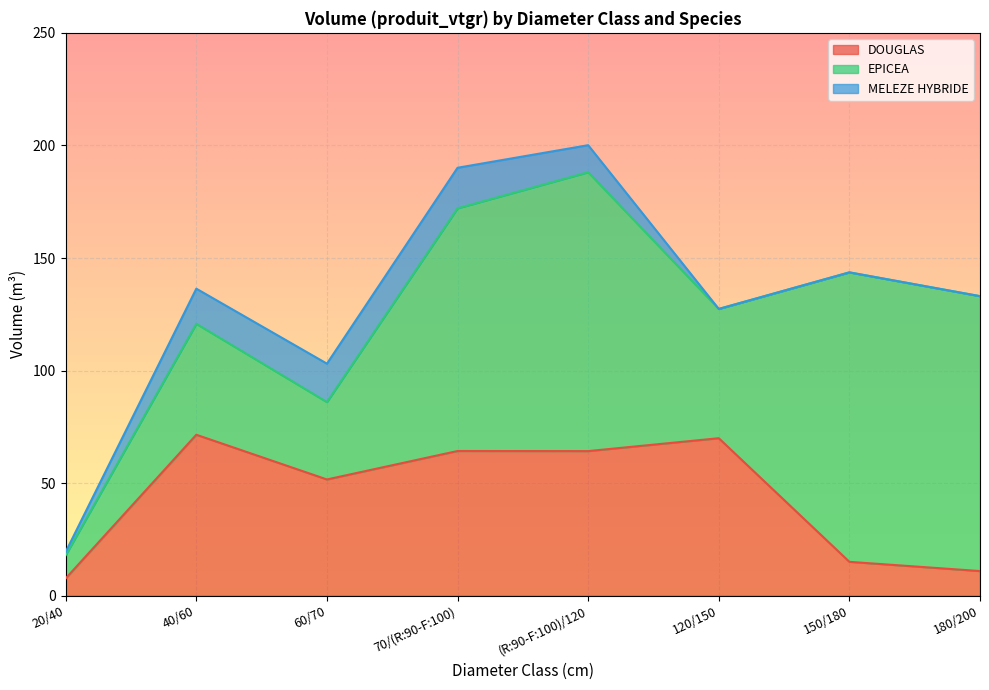

True or false: MELEZE HYBRIDE and DOUGLAS cross at least once.

False